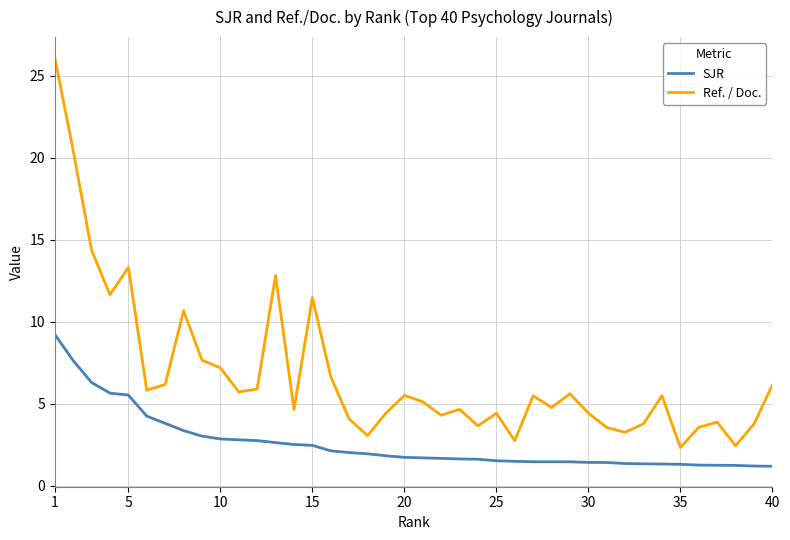

What is the difference between the maximum and minimum values in the Ref. / Doc. series?

23.8